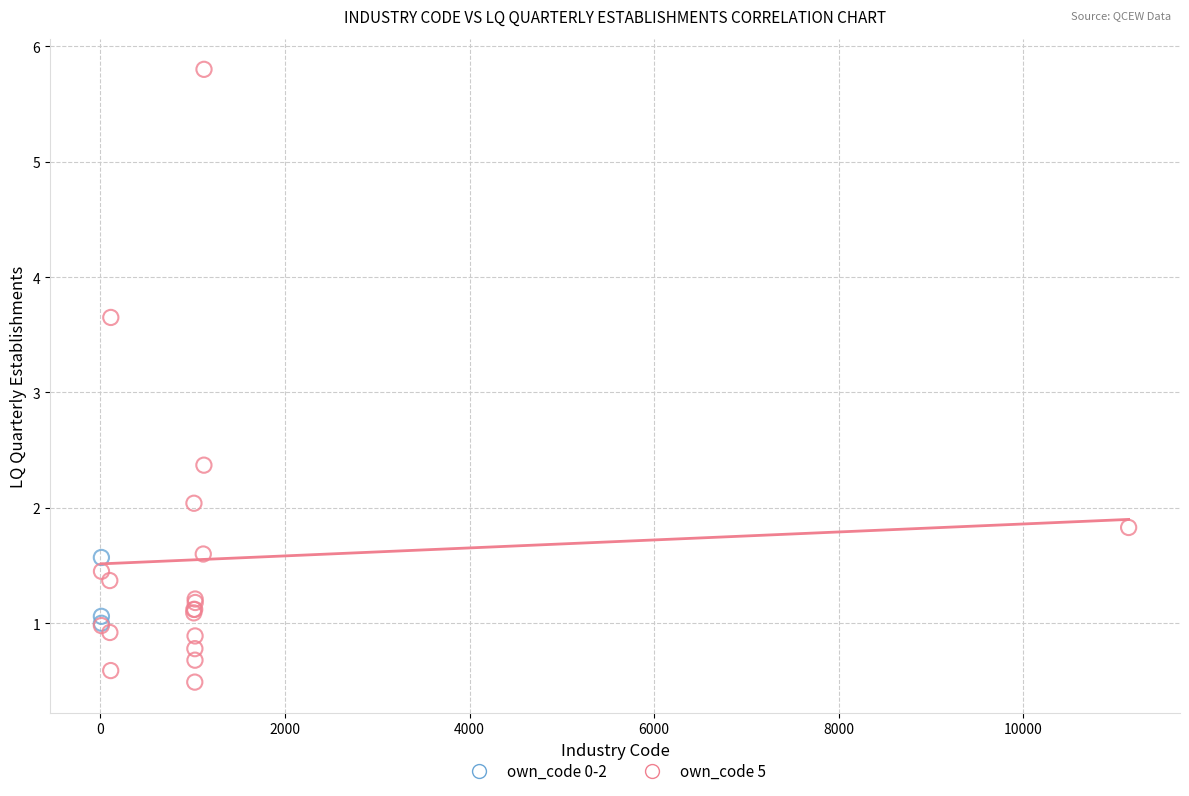

Which series reaches the maximum Y coordinate?

own_code 5